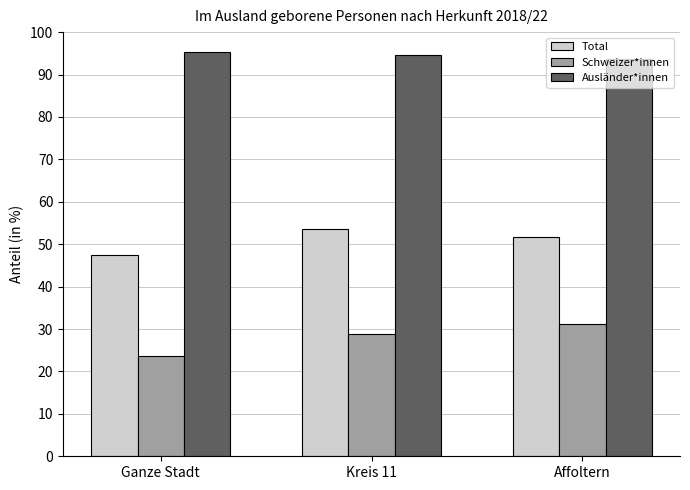

Reading left to right, transcribe all the data shown in this chart.

Total: Ganze Stadt=47.4	Kreis 11=53.6	Affoltern=51.6
Schweizer*innen: Ganze Stadt=23.7	Kreis 11=28.9	Affoltern=31.2
Ausländer*innen: Ganze Stadt=95.4	Kreis 11=94.7	Affoltern=93.6